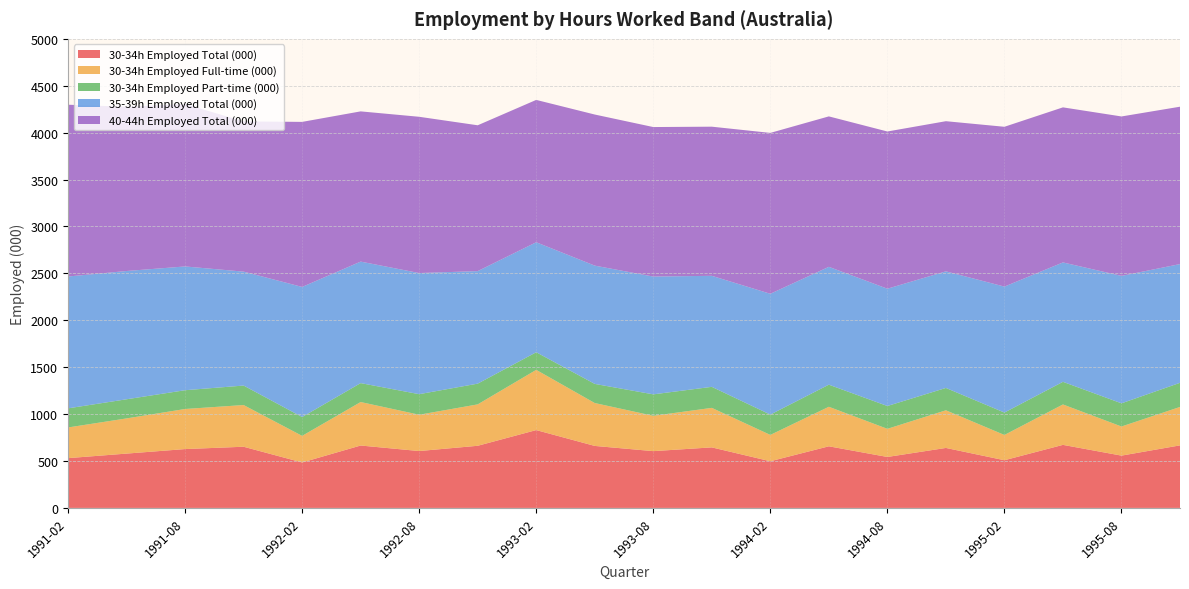

Reading left to right, transcribe all the data shown in this chart.

30-34h Employed Total (000): 530.6	579.0	627.3	652.1	484.5	665.1	606.2	662.3	829.7	660.9	605.2	645.3	497.4	656.8	543.2	639.3	508.2	672.0	557.5	666.7
30-34h Employed Full-time (000): 327.0	375.0	427.1	444.5	283.5	463.6	387.1	441.3	641.9	457.0	376.5	421.1	280.7	421.3	299.8	401.2	269.4	430.8	310.3	409.5
30-34h Employed Part-time (000): 203.7	204.0	200.2	207.7	201.0	201.6	219.1	221.0	187.7	203.9	228.7	224.2	216.6	235.5	243.4	238.1	238.8	241.2	247.1	257.3
35-39h Employed Total (000): 1405.3	1367.3	1319.3	1214.4	1386.6	1295.3	1291.2	1199.5	1172.6	1260.9	1255.6	1183.5	1287.9	1256.2	1250.3	1243.0	1342.7	1272.8	1358.3	1265.8
40-44h Employed Total (000): 1831.1	1751.3	1730.8	1601.2	1759.2	1601.2	1665.6	1554.4	1517.2	1610.5	1593.7	1589.7	1714.8	1603.6	1675.8	1600.5	1703.5	1652.9	1699.5	1677.4